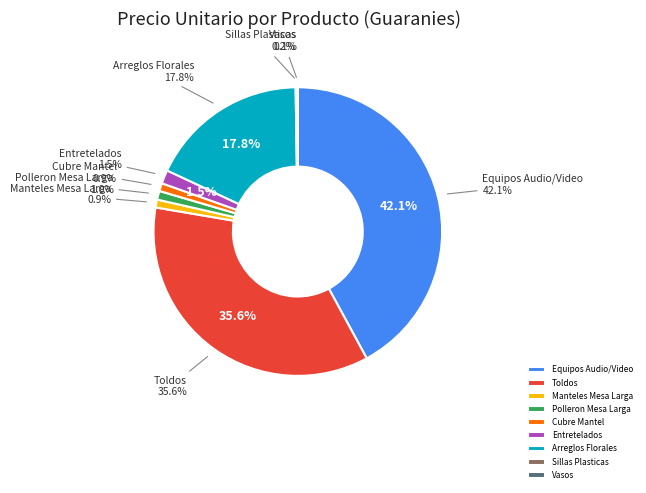

Count the number of slices in the pie.

9